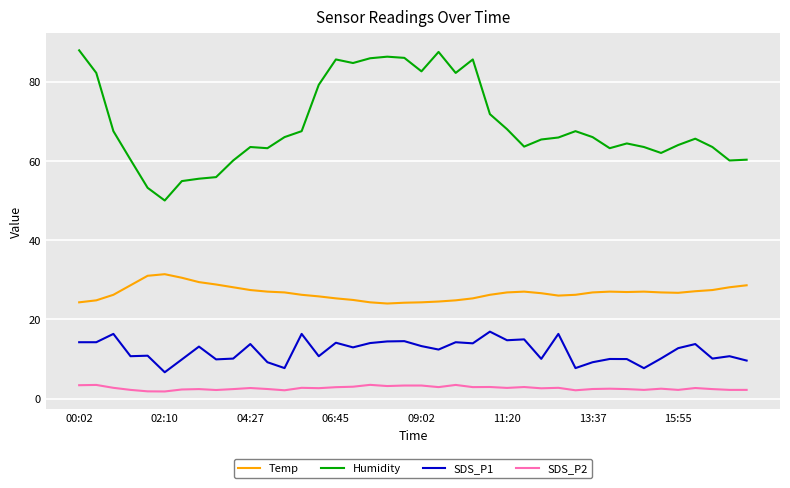

How many categories are shown in the chart?

40